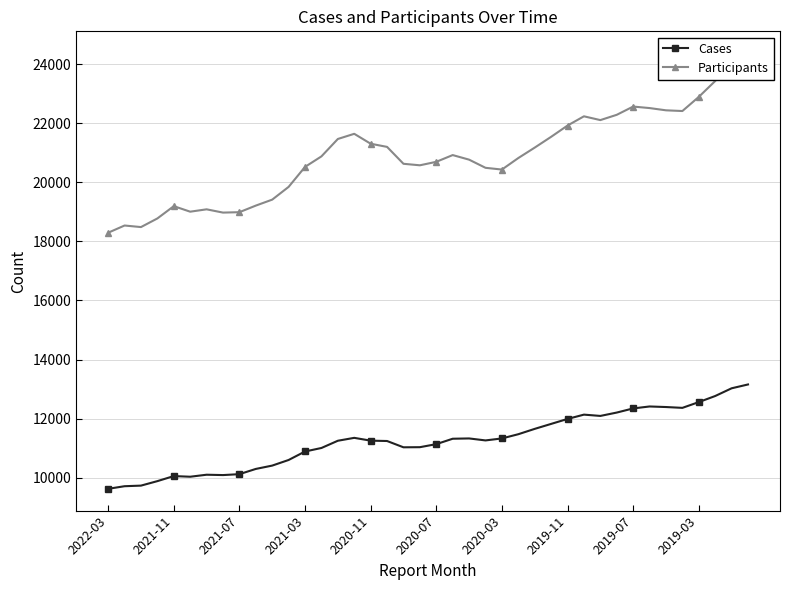

The Participants series shows 25094 at 2022-03. True or false?

False